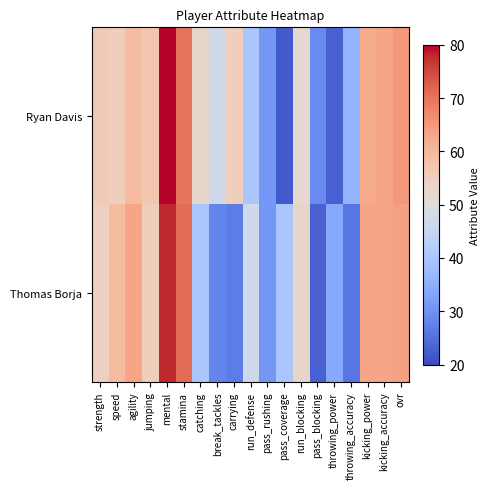

Which has a higher value, pass_coverage or agility?

agility